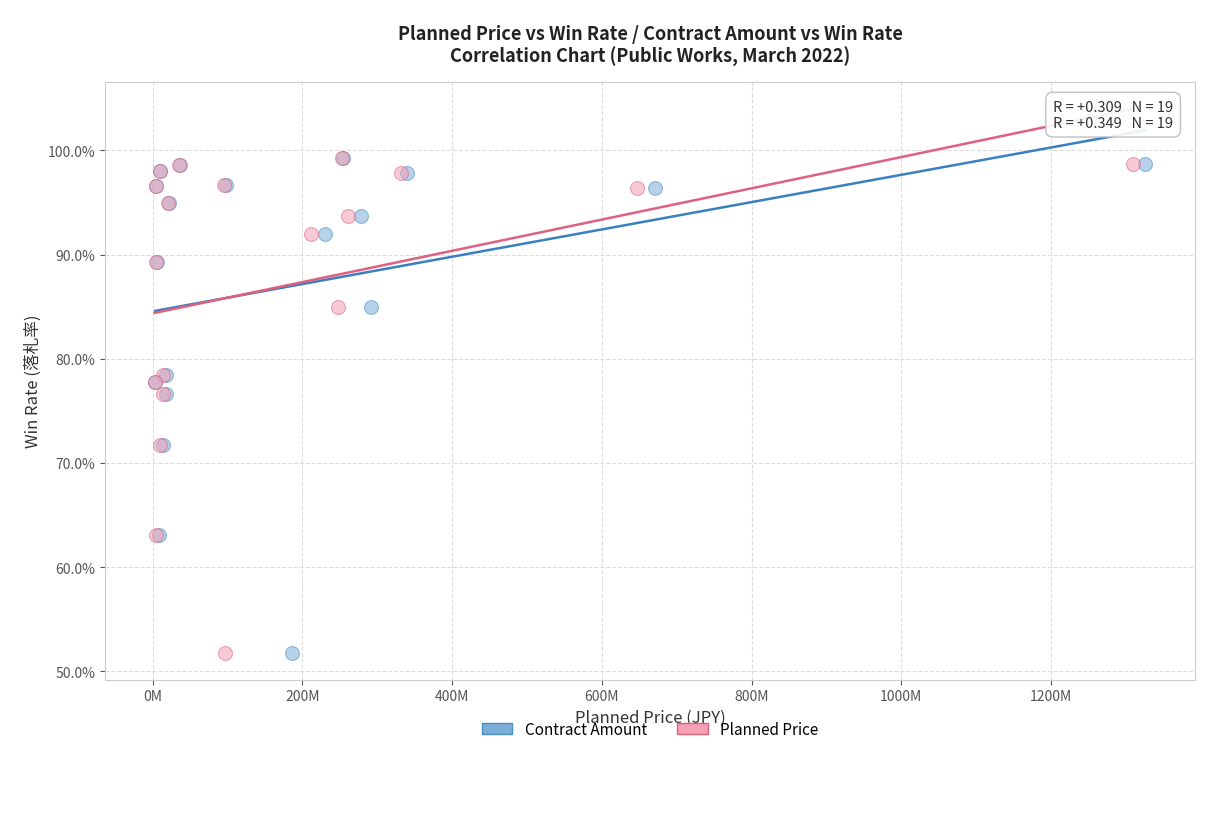

What are all the series names shown in the legend?

Contract Amount, Planned Price